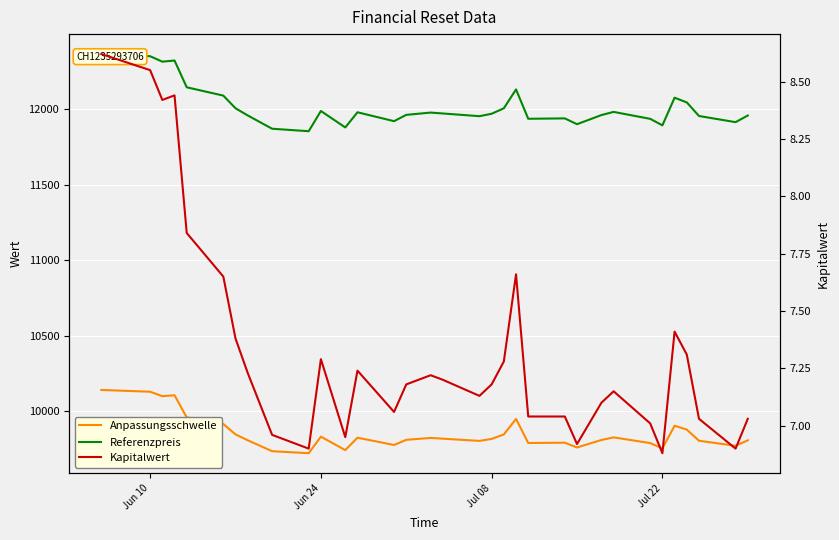

What is the sum of all Anpassungsschwelle values?

325163.3